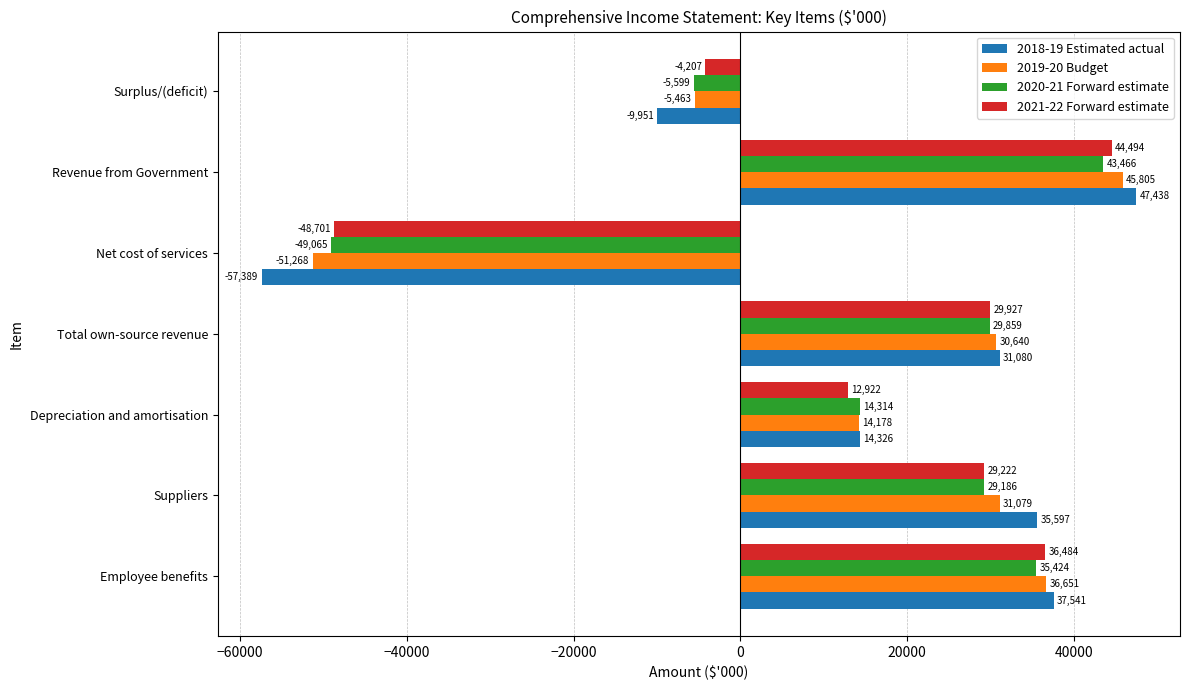

Is it true that 2019-20 Budget equals 45805 at Revenue from Government?

True